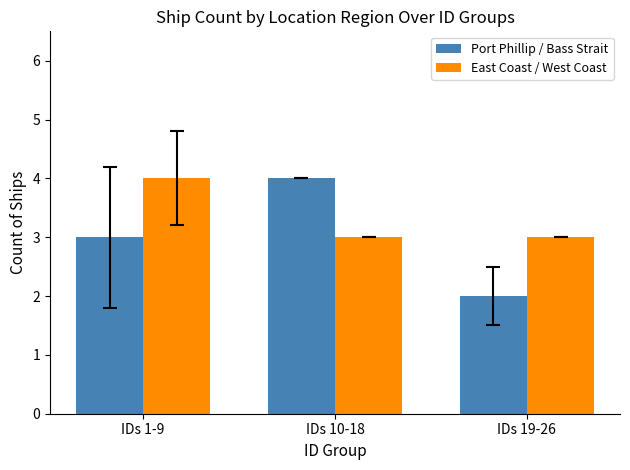

Which category has the lowest value across all series?

IDs 19-26